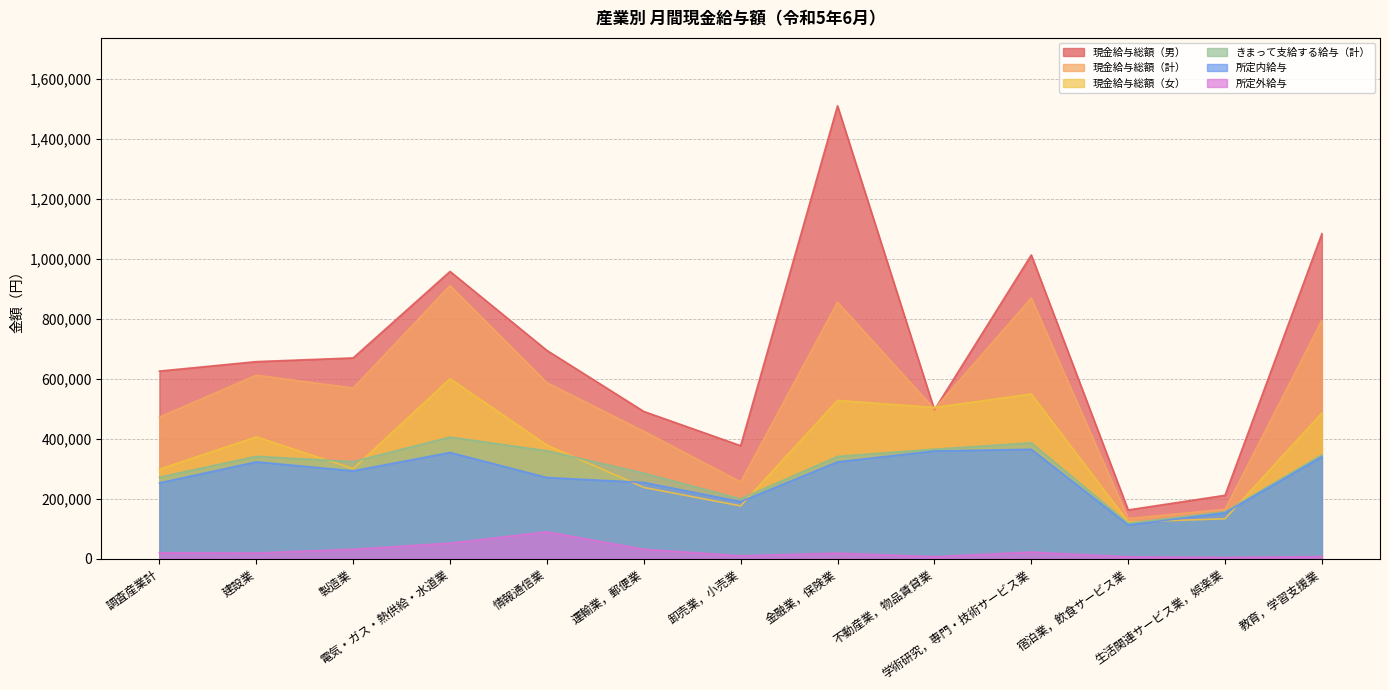

How many interior local valleys does the きまって支給する給与（計） series have?

3